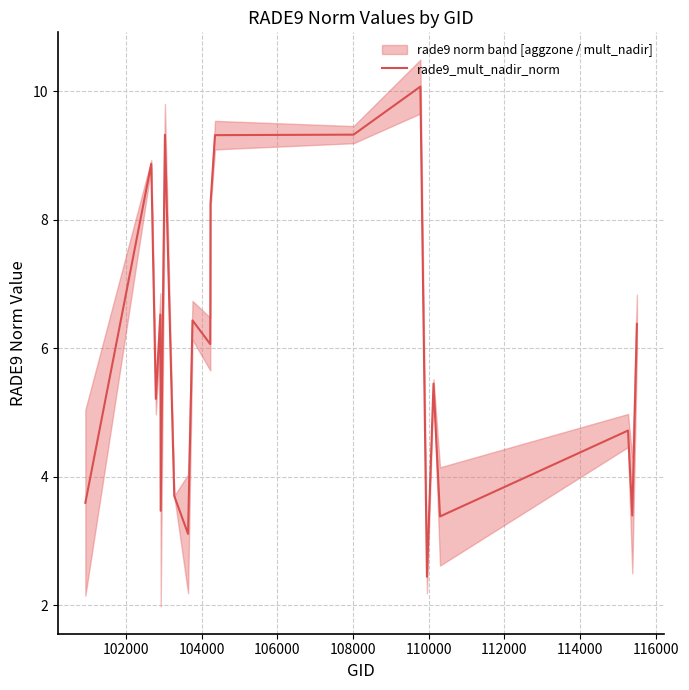

What is the minimum value shown in the chart?

2.4